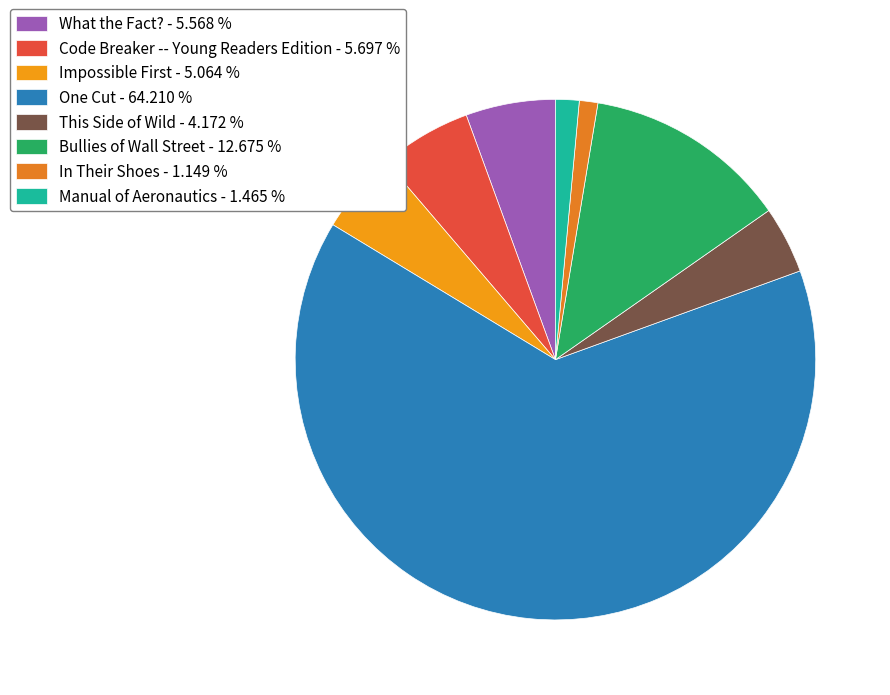

True or false: What the Fact? accounts for 6% of the total.

True